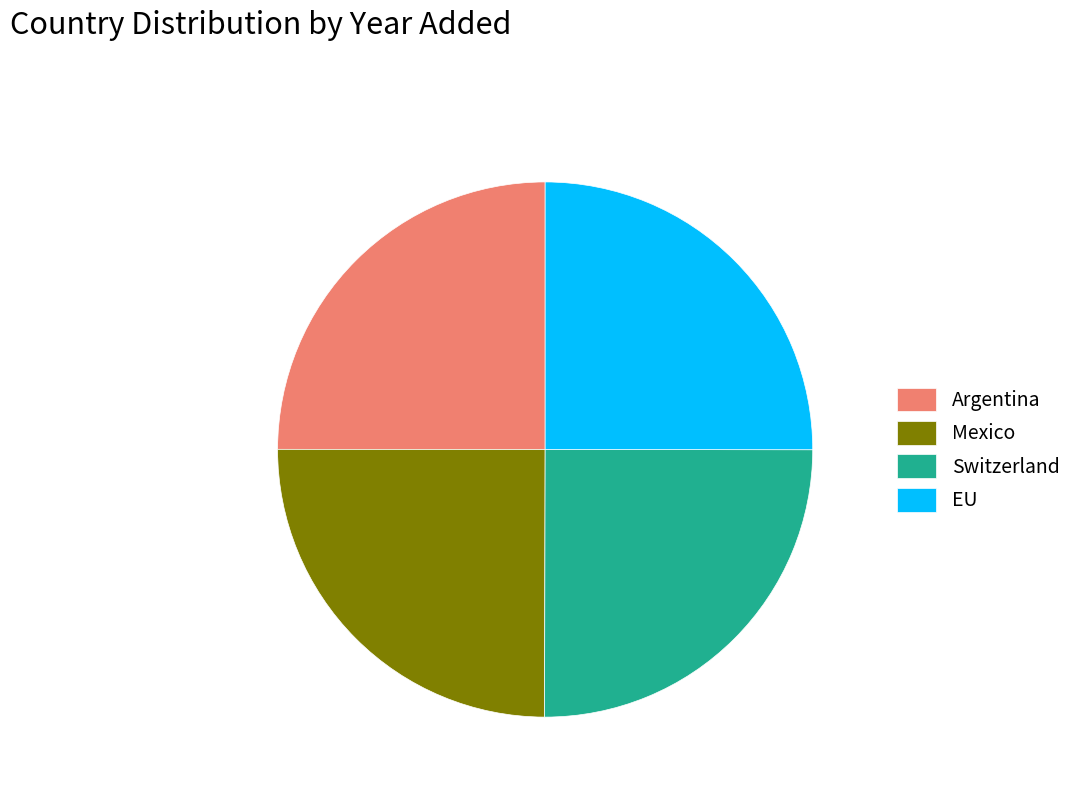

True or false: Mexico accounts for 25% of the total.

True